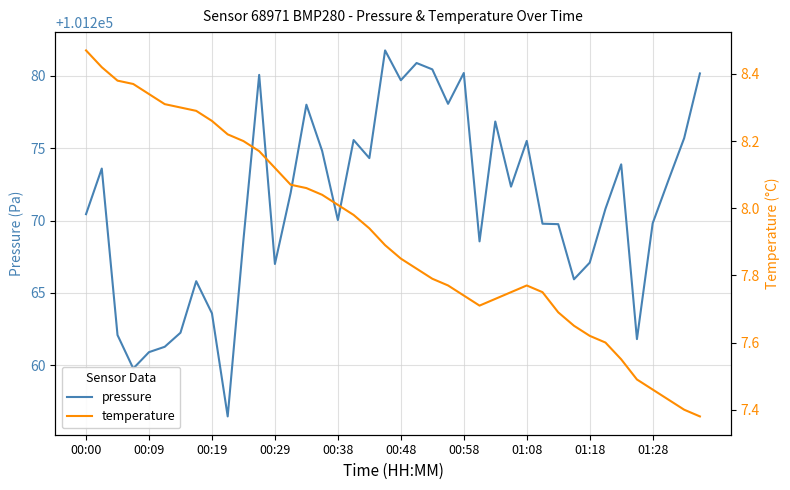

At how many categories does at least one series exceed 42245?

40